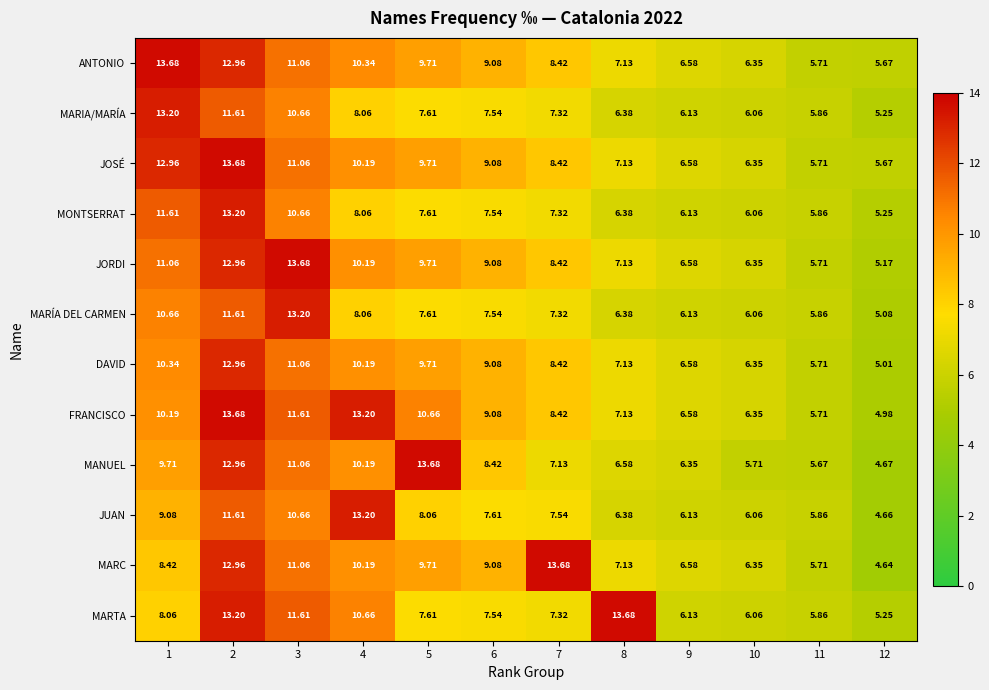

Rank the series at 1 from highest to lowest value.

ANTONIO, MARIA/MARÍA, JOSÉ, MONTSERRAT, JORDI, MARÍA DEL CARMEN, DAVID, FRANCISCO, MANUEL, JUAN, MARC, MARTA